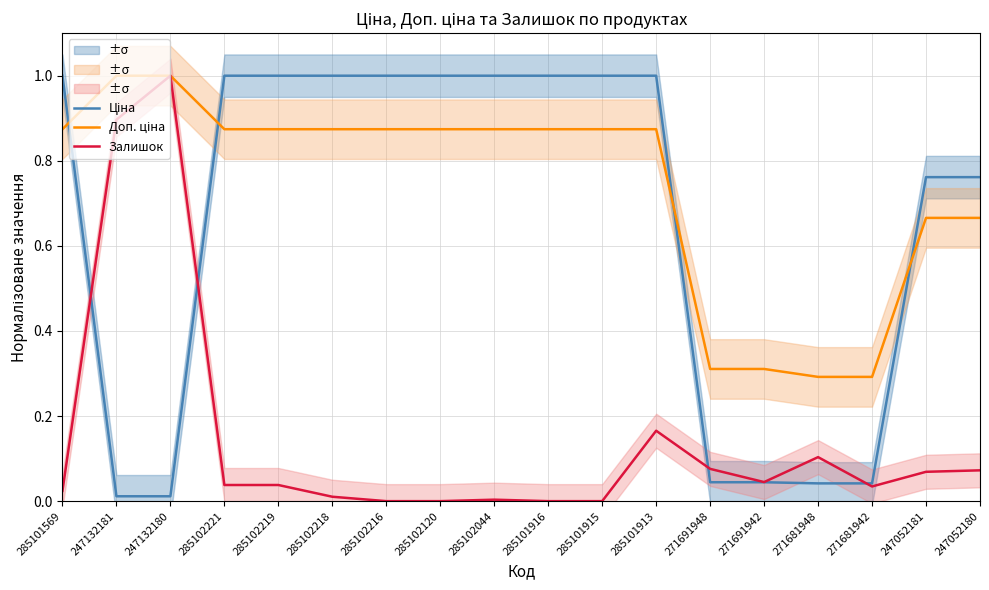

Which series changed the most between 271691948 and 271691942?

Залишок